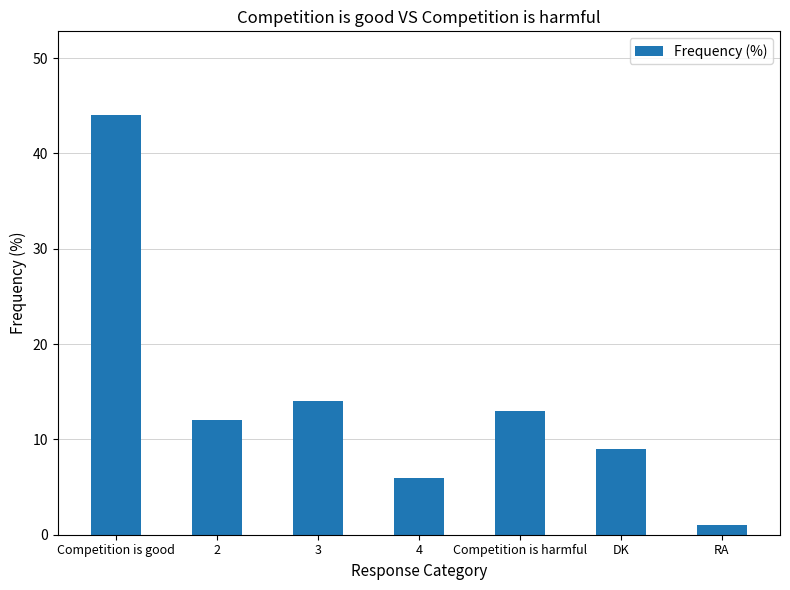

Which category has the lowest value across all series?

RA